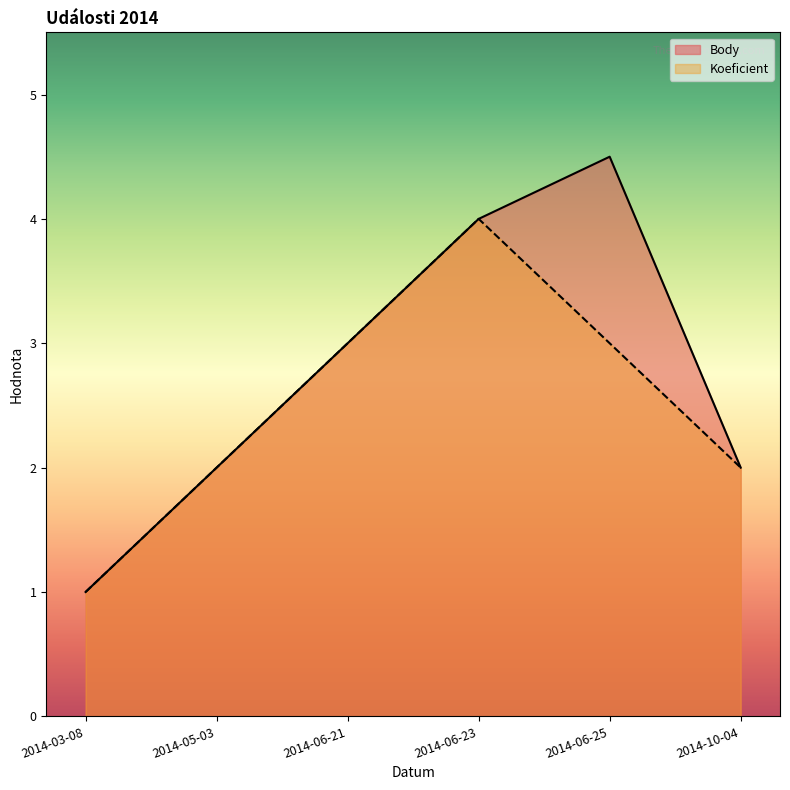

Where is the first local maximum for Koeficient?

2014-06-23